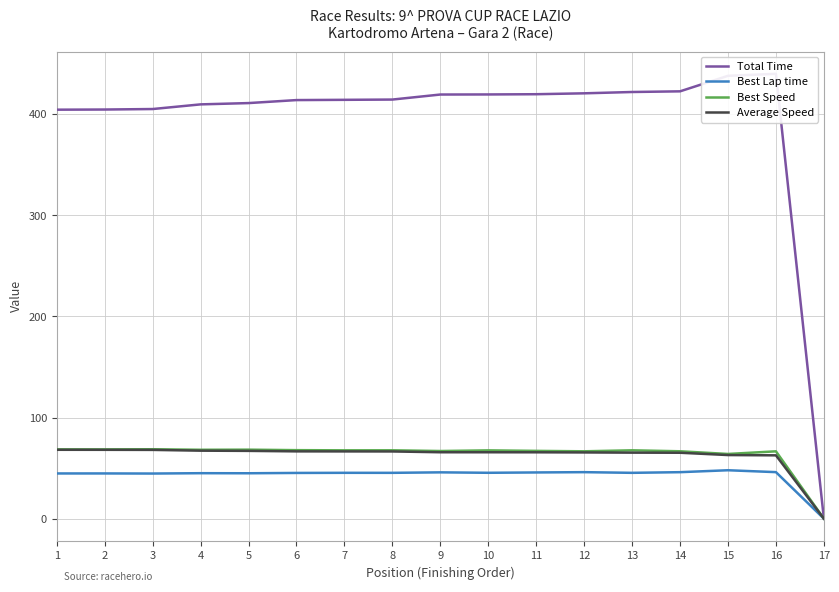

In Best Speed, how many points are lower than both neighbors (excluding endpoints)?

6